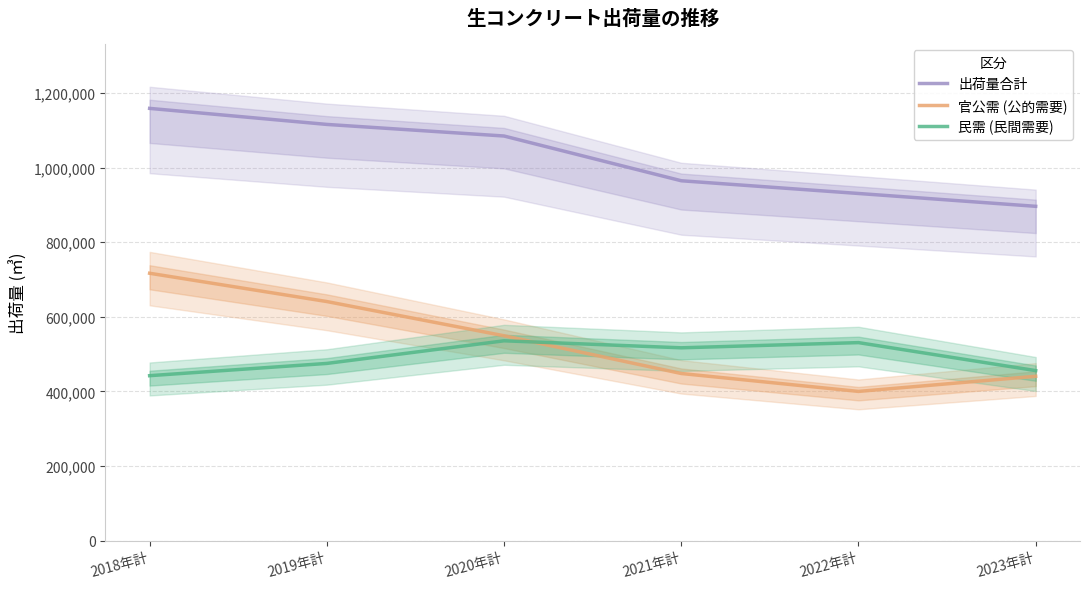

At which category does the chart reach its peak across all series?

2018年計